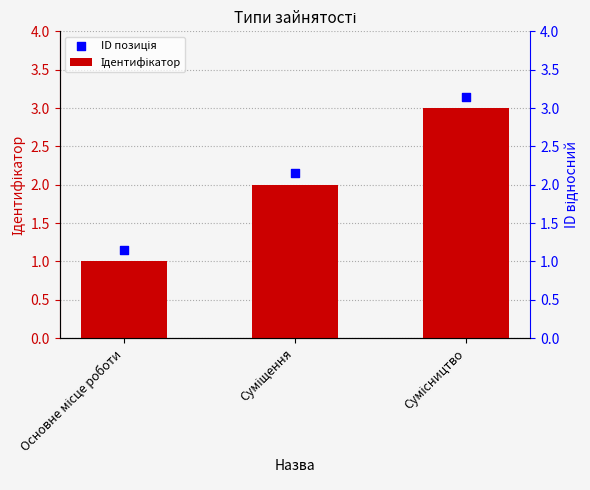

What are all the series names shown in the legend?

Ідентифікатор, ID позиція